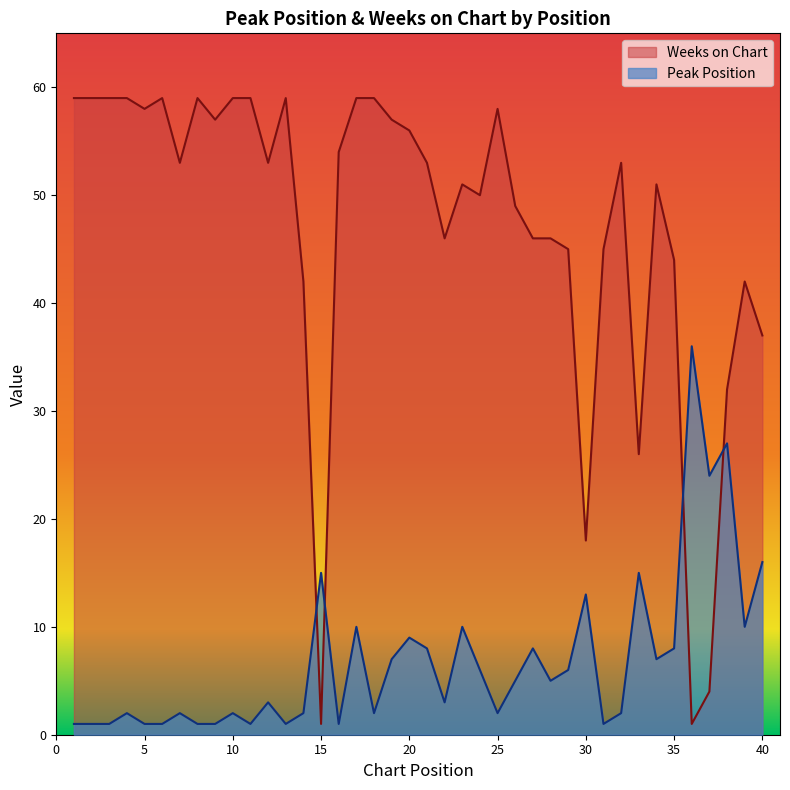

What is the difference between the second highest and minimum values in the Peak Position series?

26